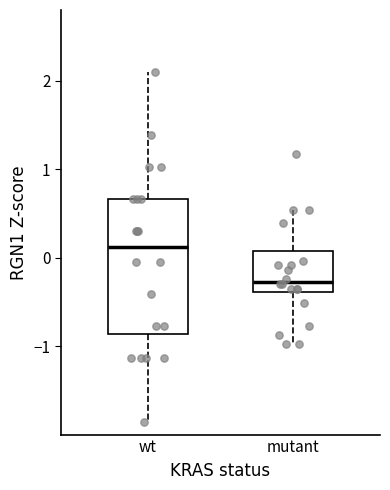

Where is the upper edge of the box for mutant on the y-axis? The values are not printed on the chart, so give them approximately, as read against the axis.

0.1